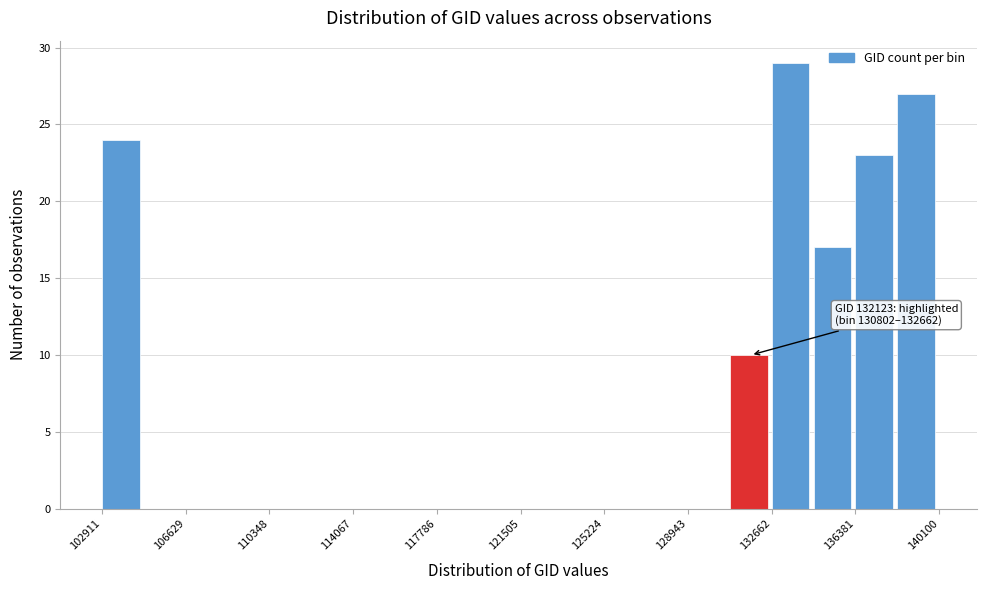

Read against the x-axis, roughly where is the centre of the tallest bar?

133500